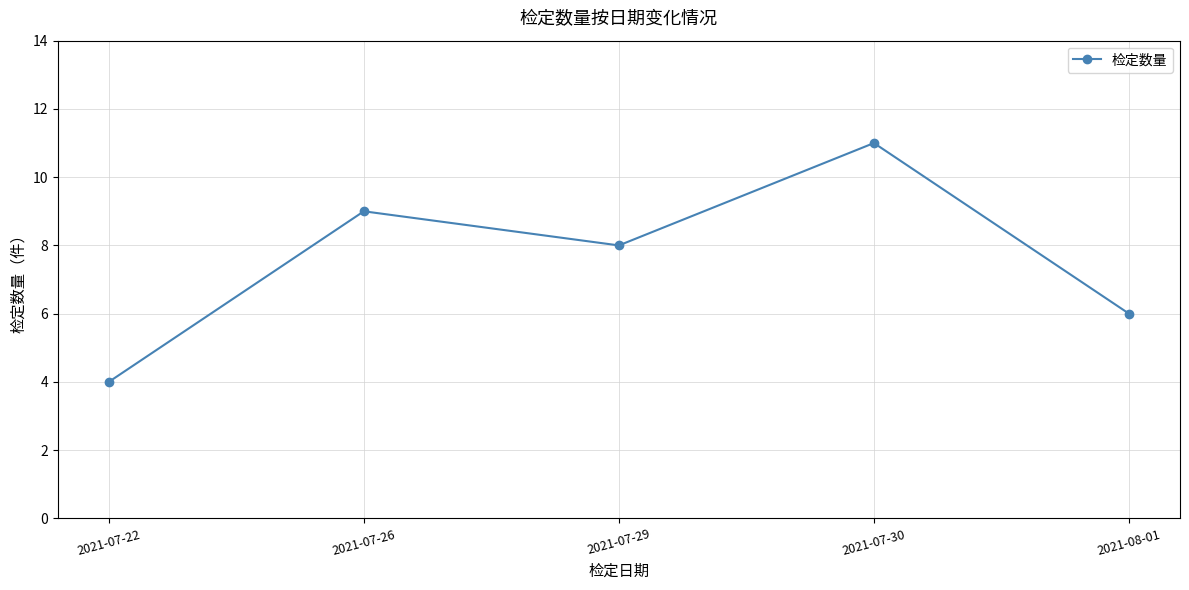

Rank the categories by value from highest to lowest.

2021-07-30, 2021-07-26, 2021-07-29, 2021-08-01, 2021-07-22